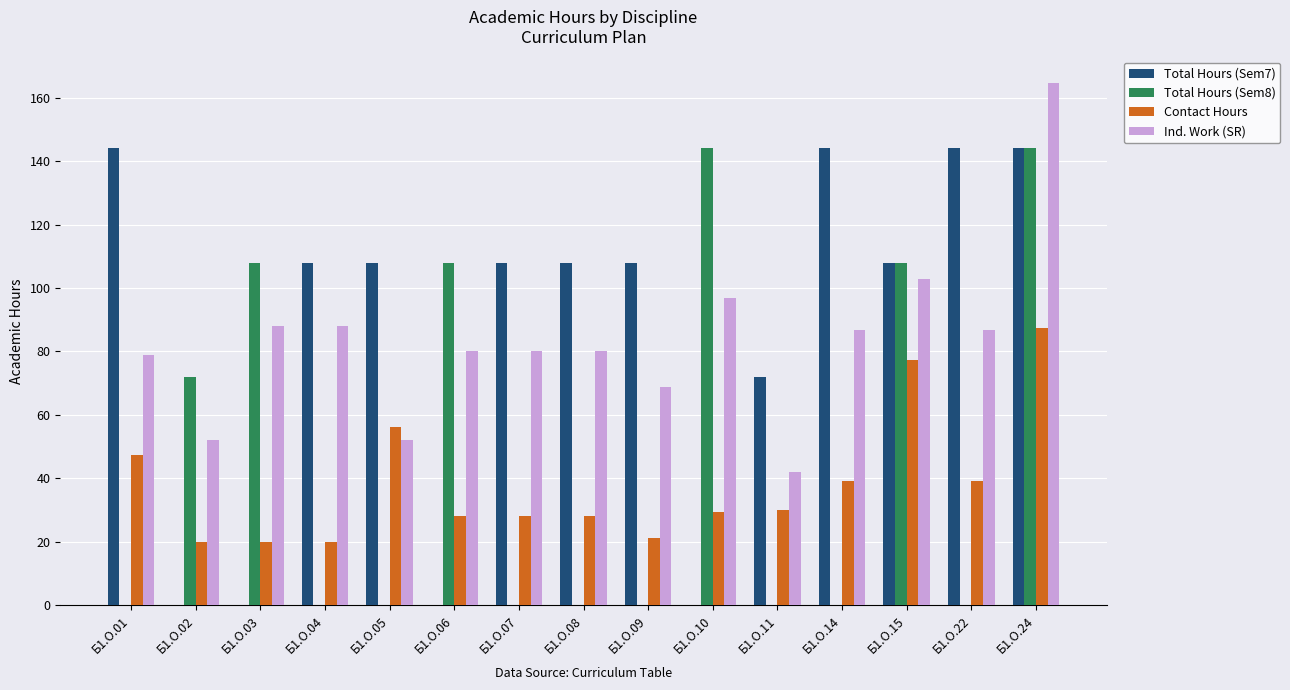

What is the maximum value for Total Hours (Sem8)?

144.0